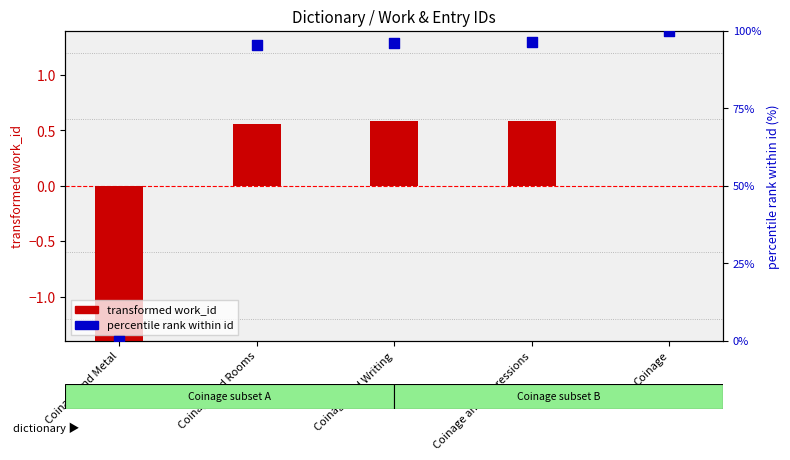

What are all the series names shown in the legend?

transformed work_id, percentile rank within id